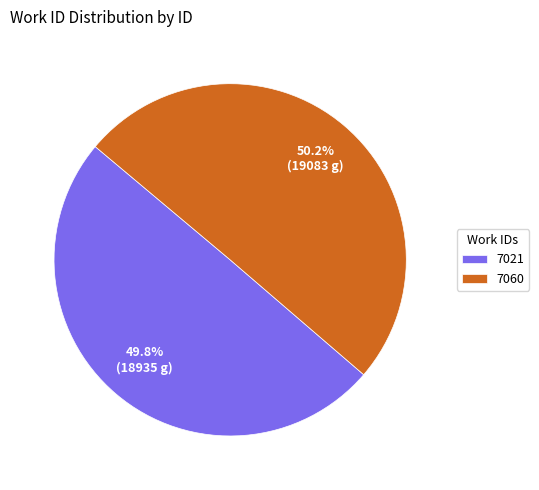

To the nearest percent, what portion does 7060 represent?

50%